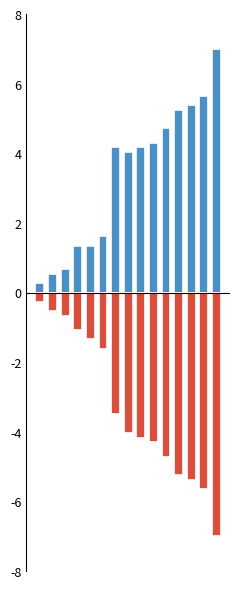

At how many categories does at least one series exceed 1?

12